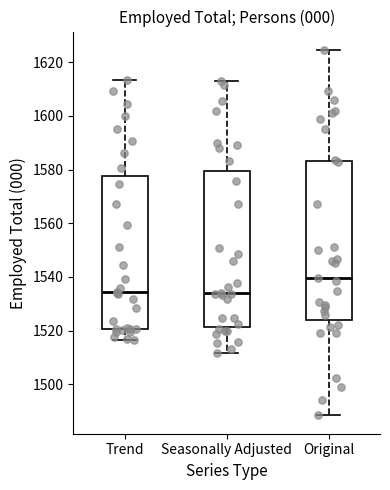

Where is the lower edge of the box for Seasonally Adjusted on the y-axis? The values are not printed on the chart, so give them approximately, as read against the axis.

1522